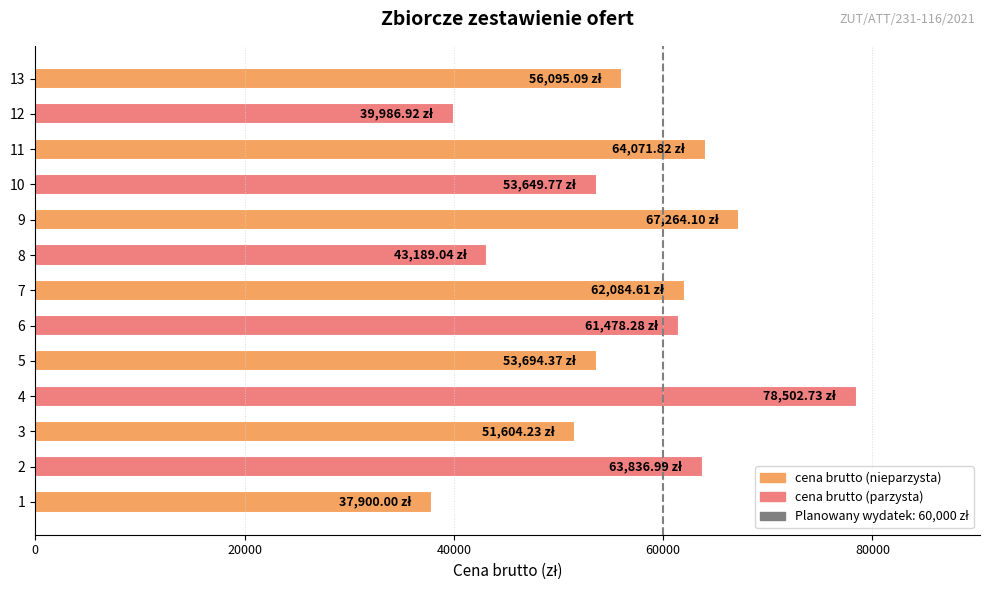

What is the difference between the values at 13 and 12?

16108.2